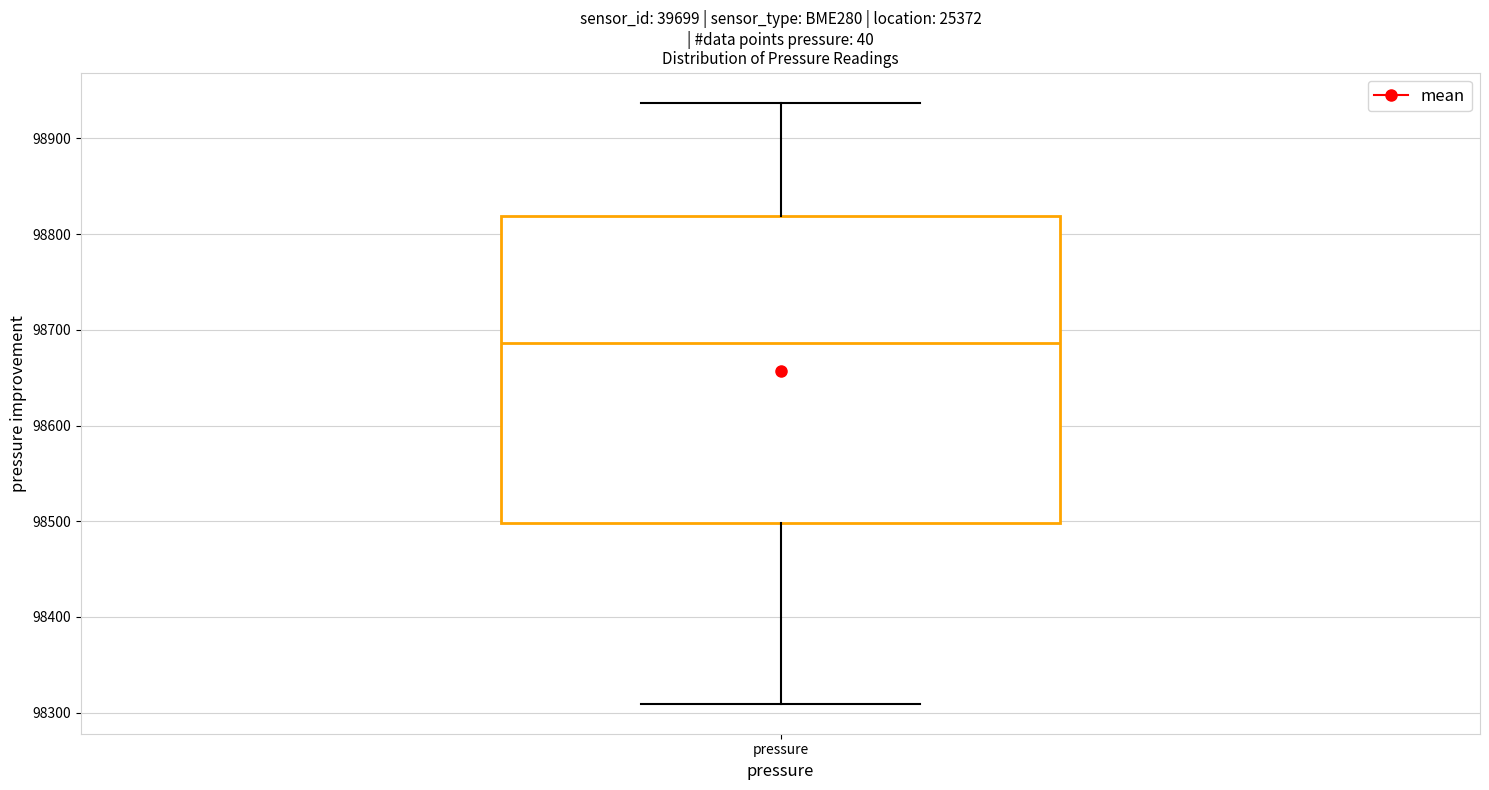

Read this box plot against the y-axis: the position of the median line, the range covered by the box, and the ends of both whiskers. The values are not printed on the chart, so give them approximately, as read against the axis.

median 98690, box 98500 to 98820, whiskers 98310 to 98940